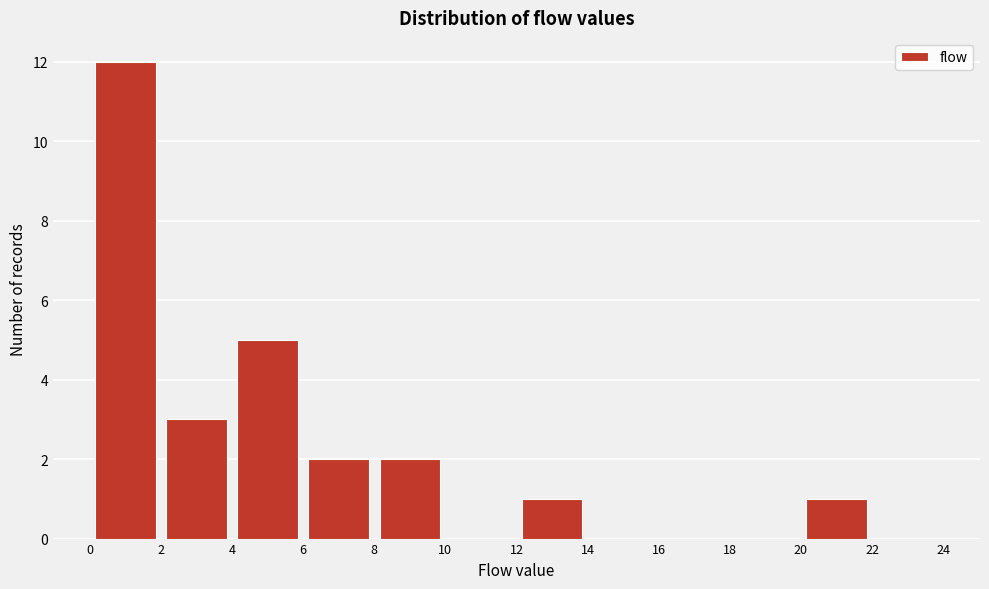

Over which range of the x-axis is the bar tallest?

0 to 2